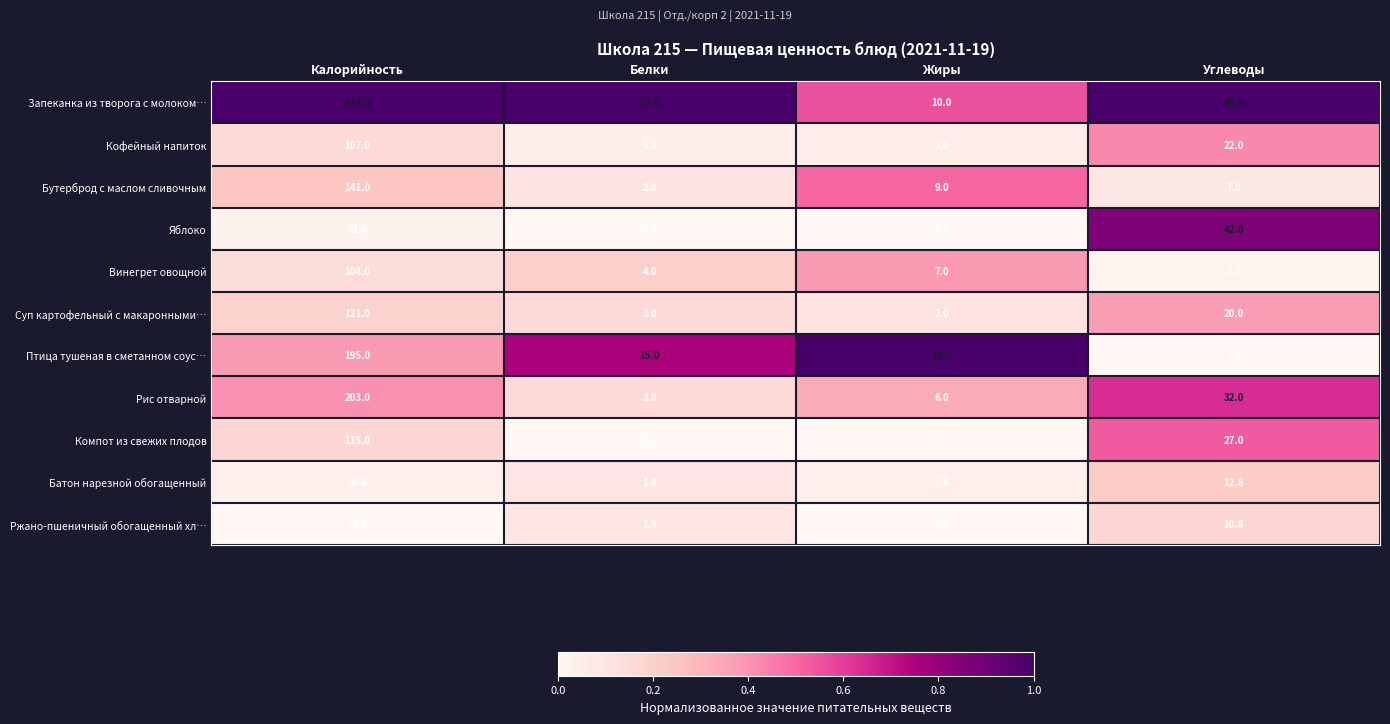

What is the spread (max minus min) of values at Углеводы?

45.0